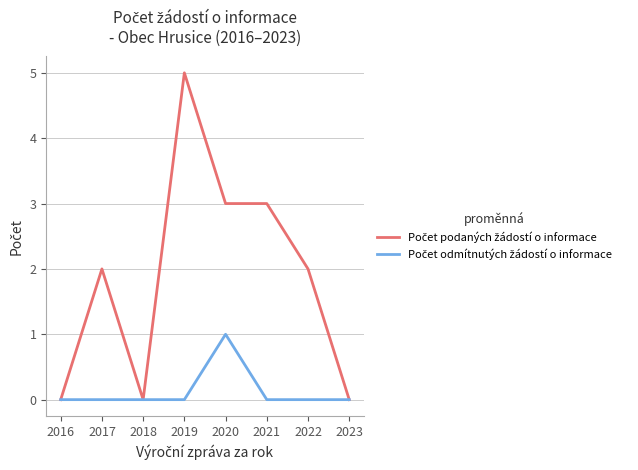

Which category has the highest value across all series?

2019